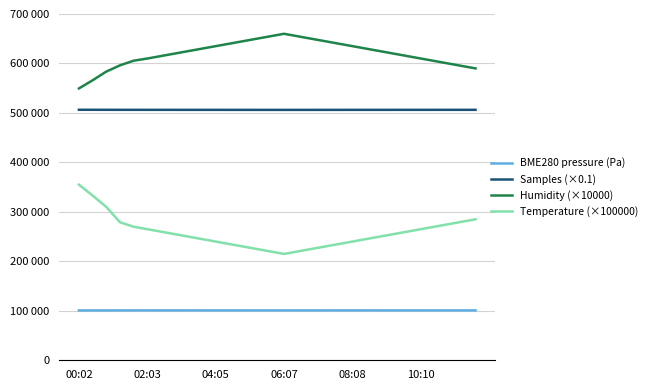

Rank the series by their maximum value, from highest to lowest.

Humidity (×10000), Samples (×0.1), Temperature (×100000), BME280 pressure (Pa)